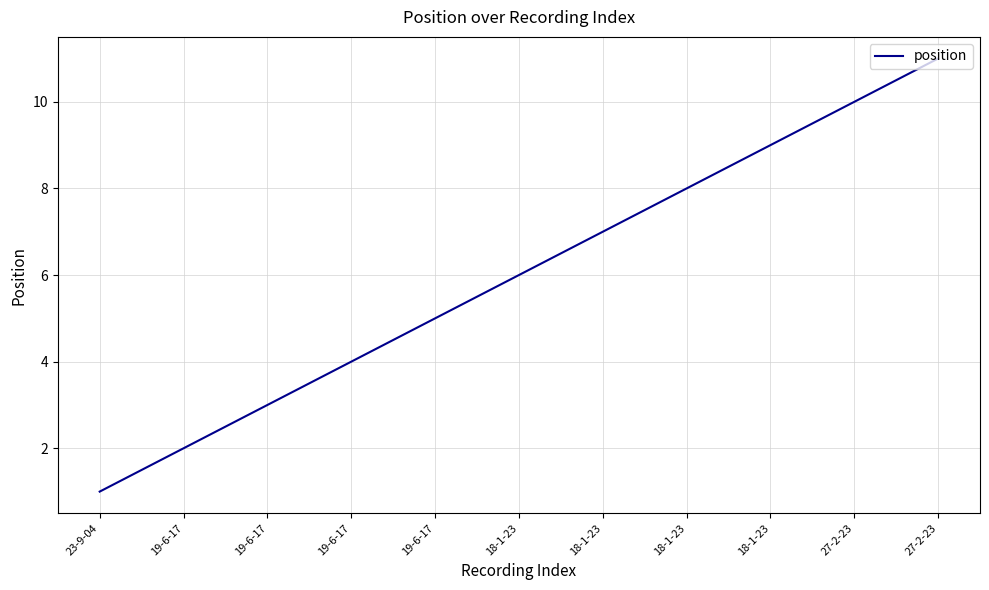

True or false: the data has more than 1 interior local peaks.

False